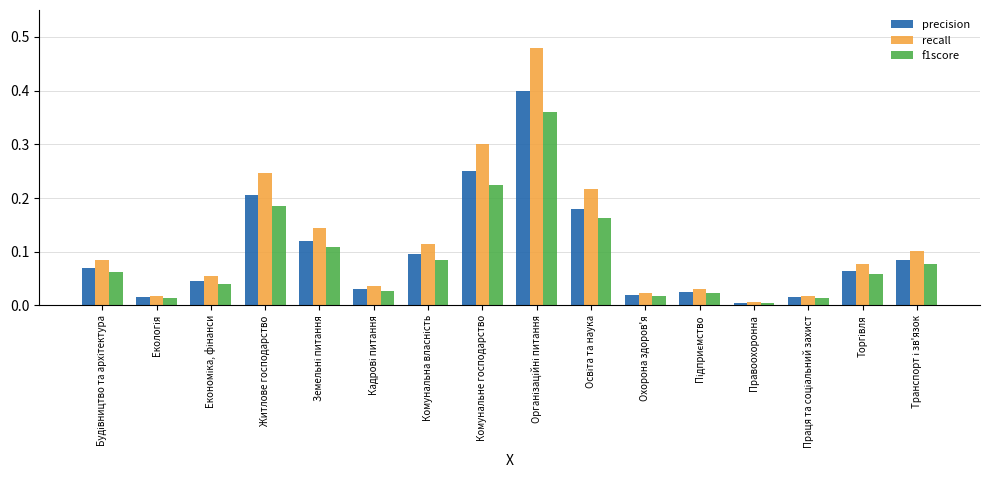

What is the sum of all precision values?

1.6